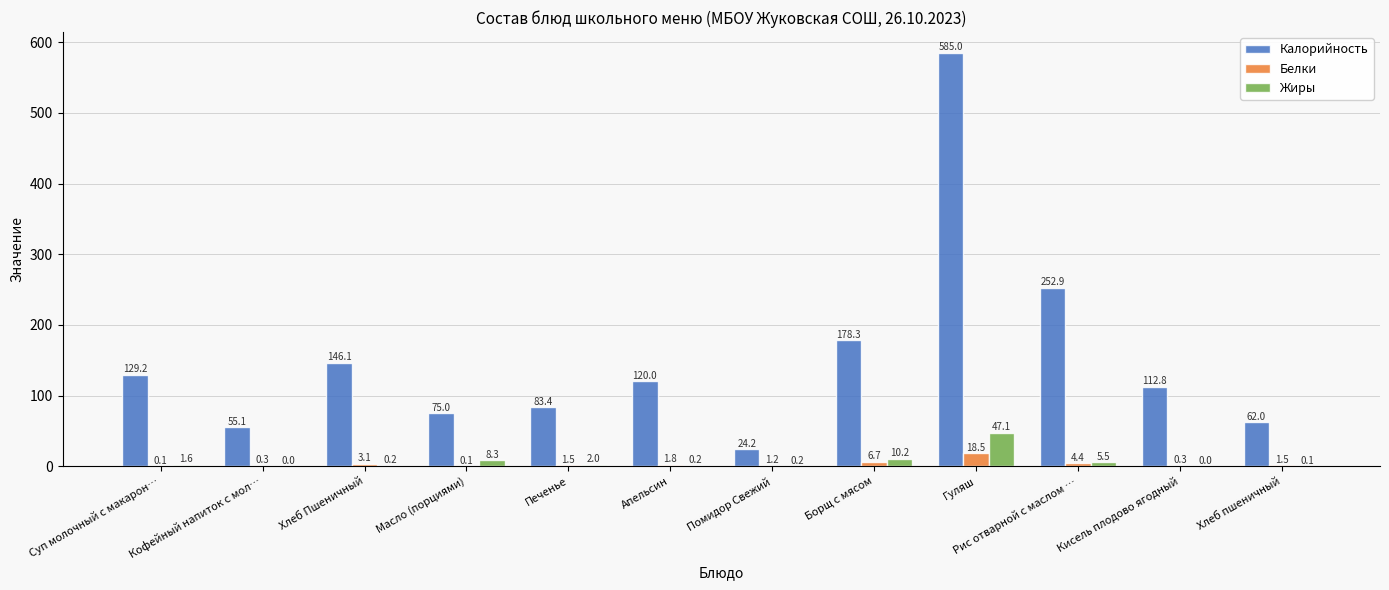

What value does the Калорийность series have at Борщ с мясом?

178.3